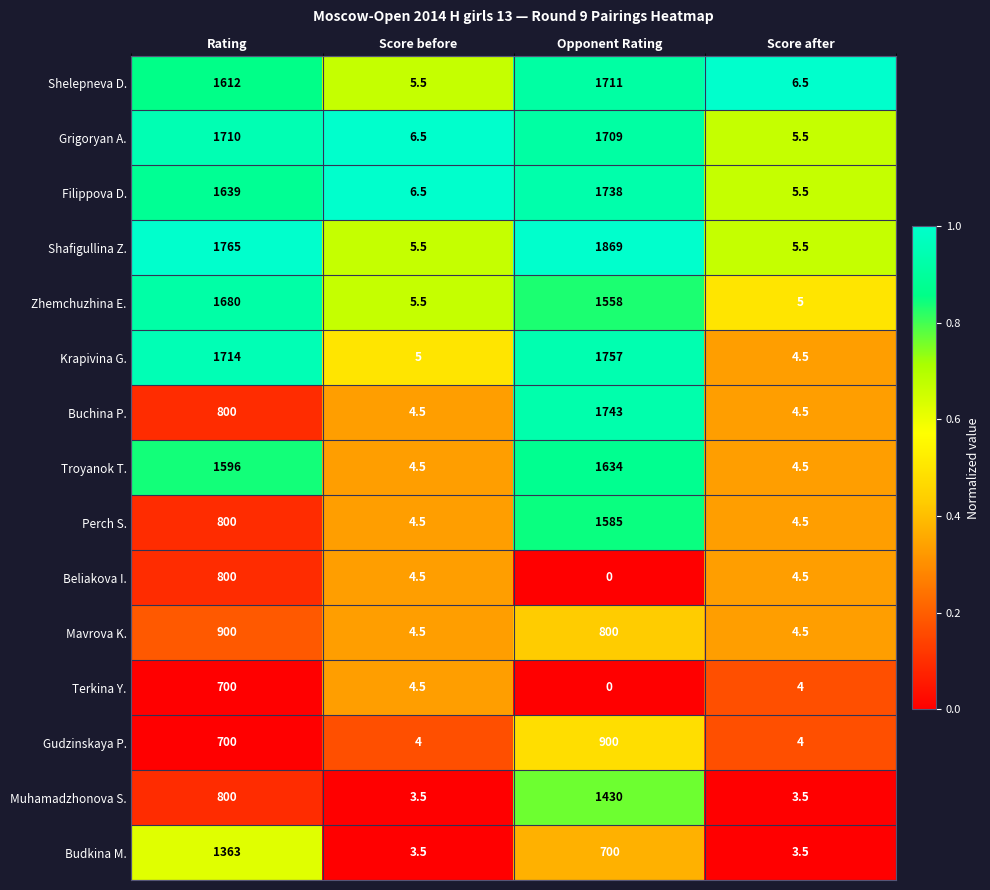

Count the number of data series in this chart.

15